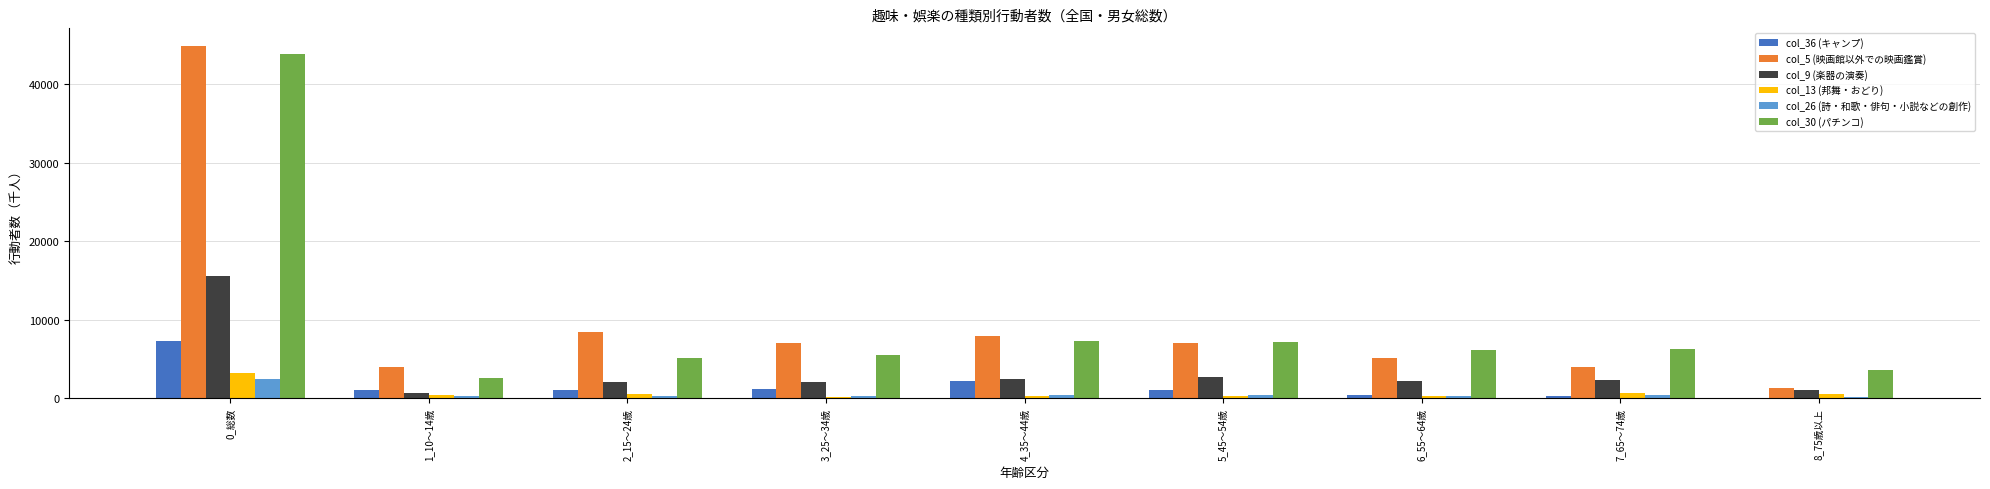

What is the average value of the col_5 (映画館以外での映画鑑賞) series?

9963